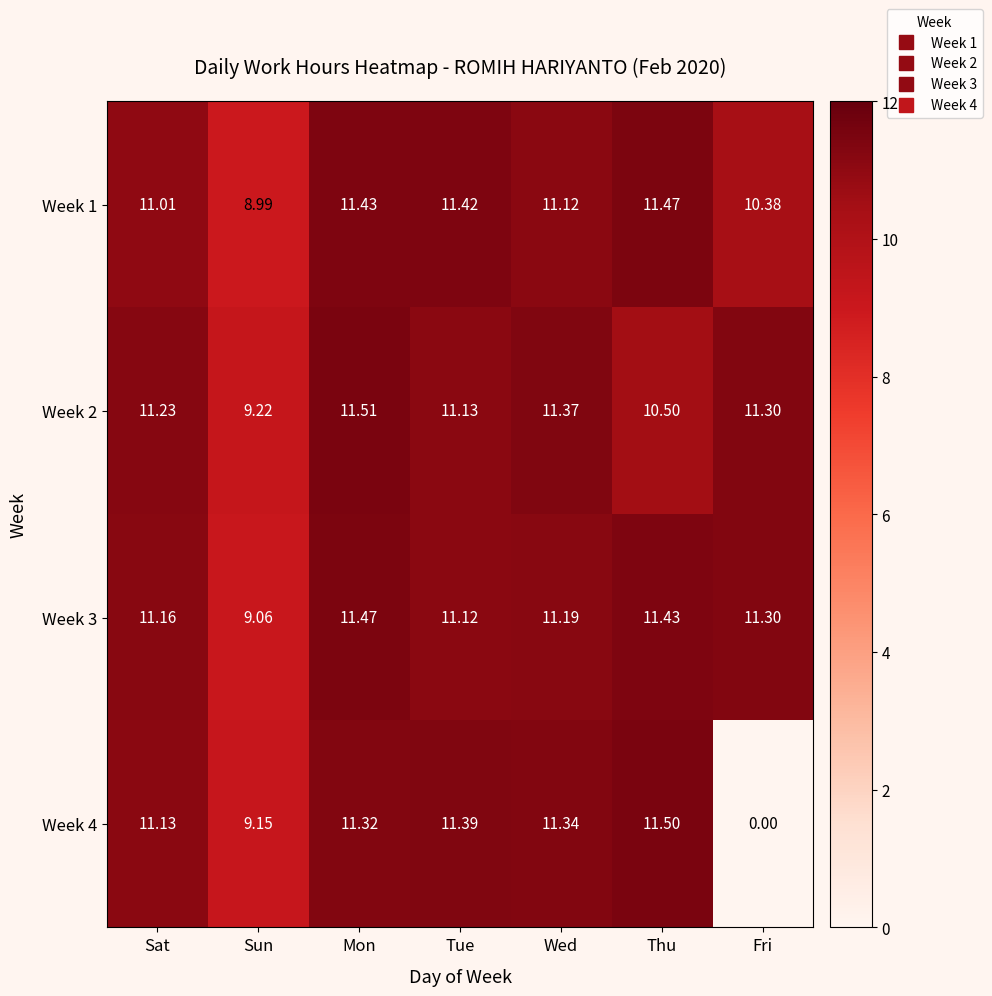

At which label does Week 1 reach its minimum?

Sun